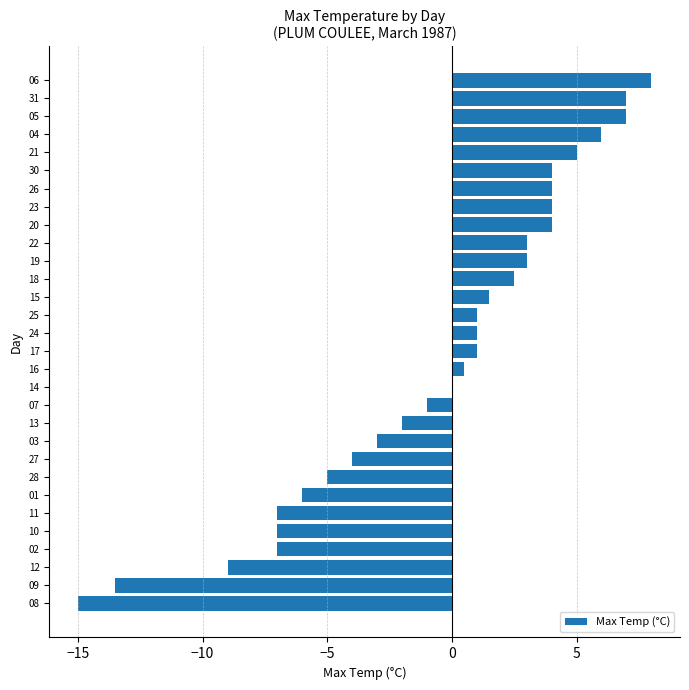

Reading bottom to top, extract all data points from this chart.

08=-15.0	09=-13.5	12=-9.0	02=-7.0	10=-7.0	11=-7.0	01=-6.0	28=-5.0	27=-4.0	03=-3.0	13=-2.0	07=-1.0	14=0.0	16=0.5	17=1.0	24=1.0	25=1.0	15=1.5	18=2.5	19=3.0	22=3.0	20=4.0	23=4.0	26=4.0	30=4.0	21=5.0	04=6.0	05=7.0	31=7.0	06=8.0